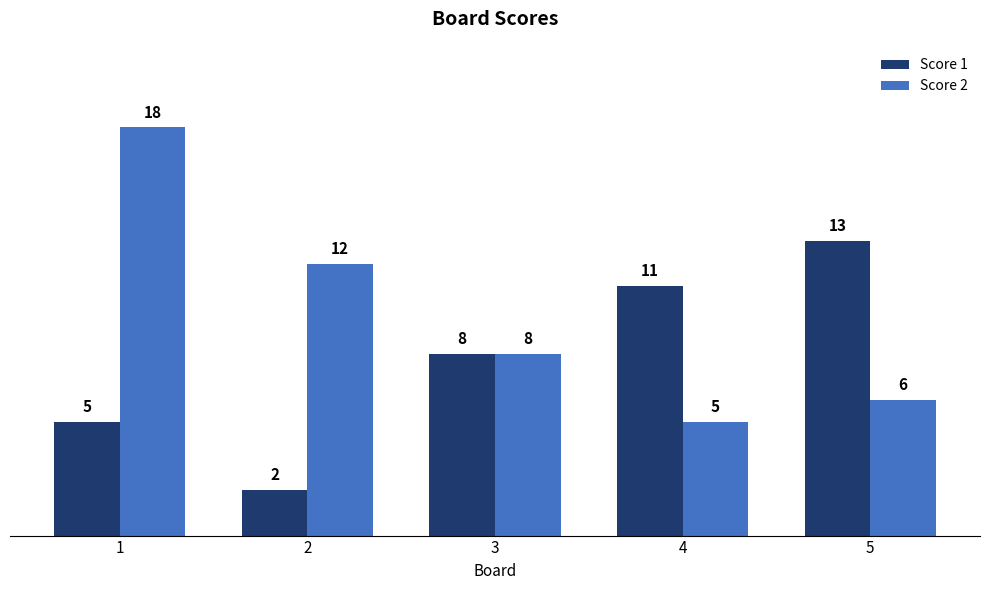

What is the total value across all series at 3?

16